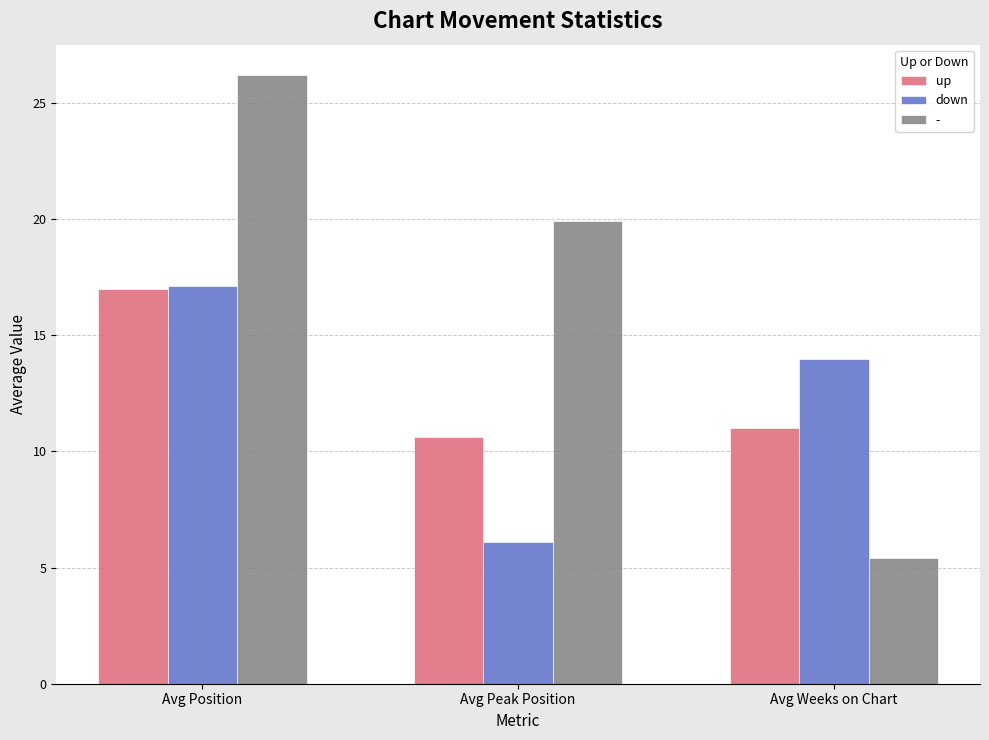

Reading left to right, extract all data points from this chart.

up: 17.0	10.6	11.0
down: 17.1	6.1	14.0
-: 26.2	19.9	5.4